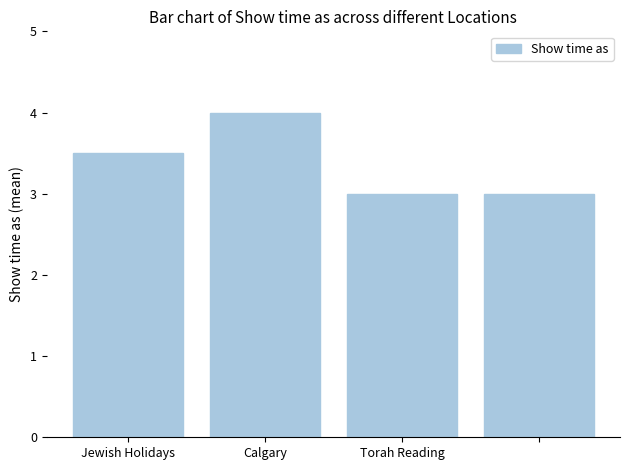

What is the minimum value shown in the chart?

3.0